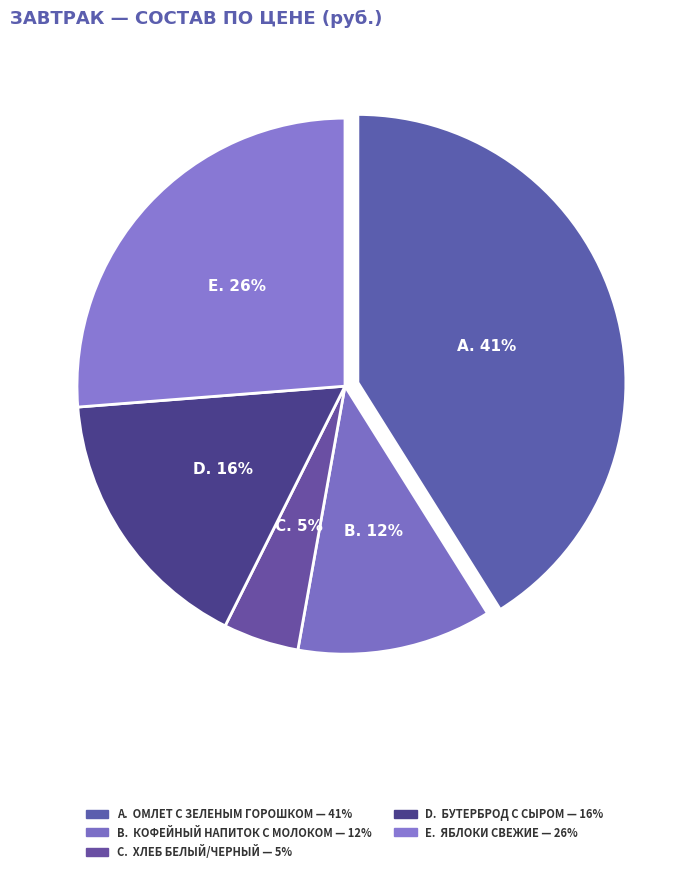

How many segments does this pie chart have?

5